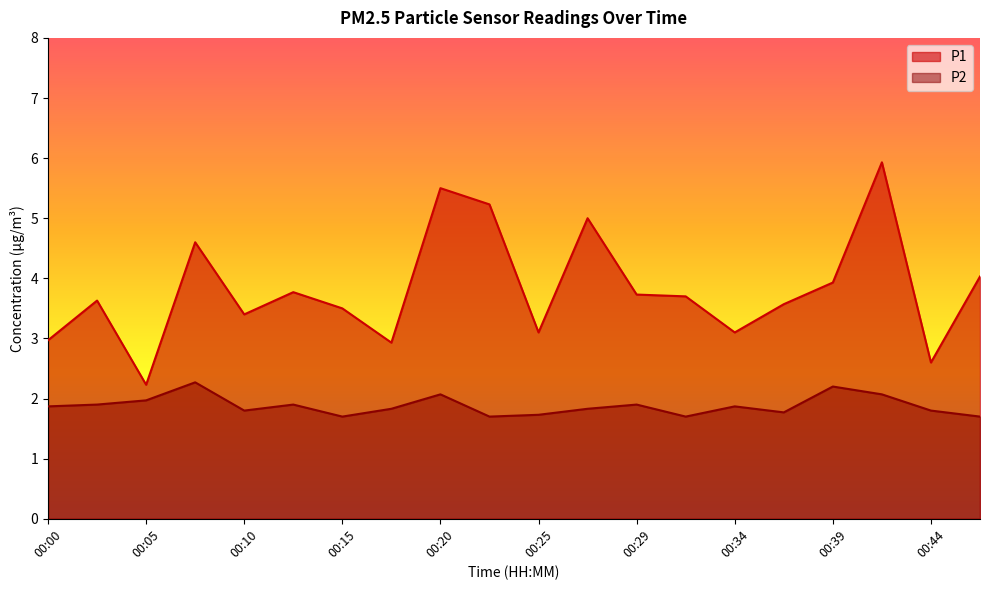

The P2 series shows 2.3 at 00:08. True or false?

True